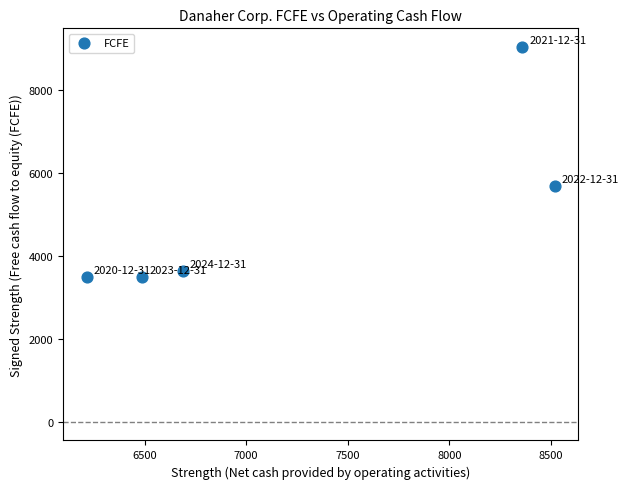

What is the range of X values (max minus min)?

2304